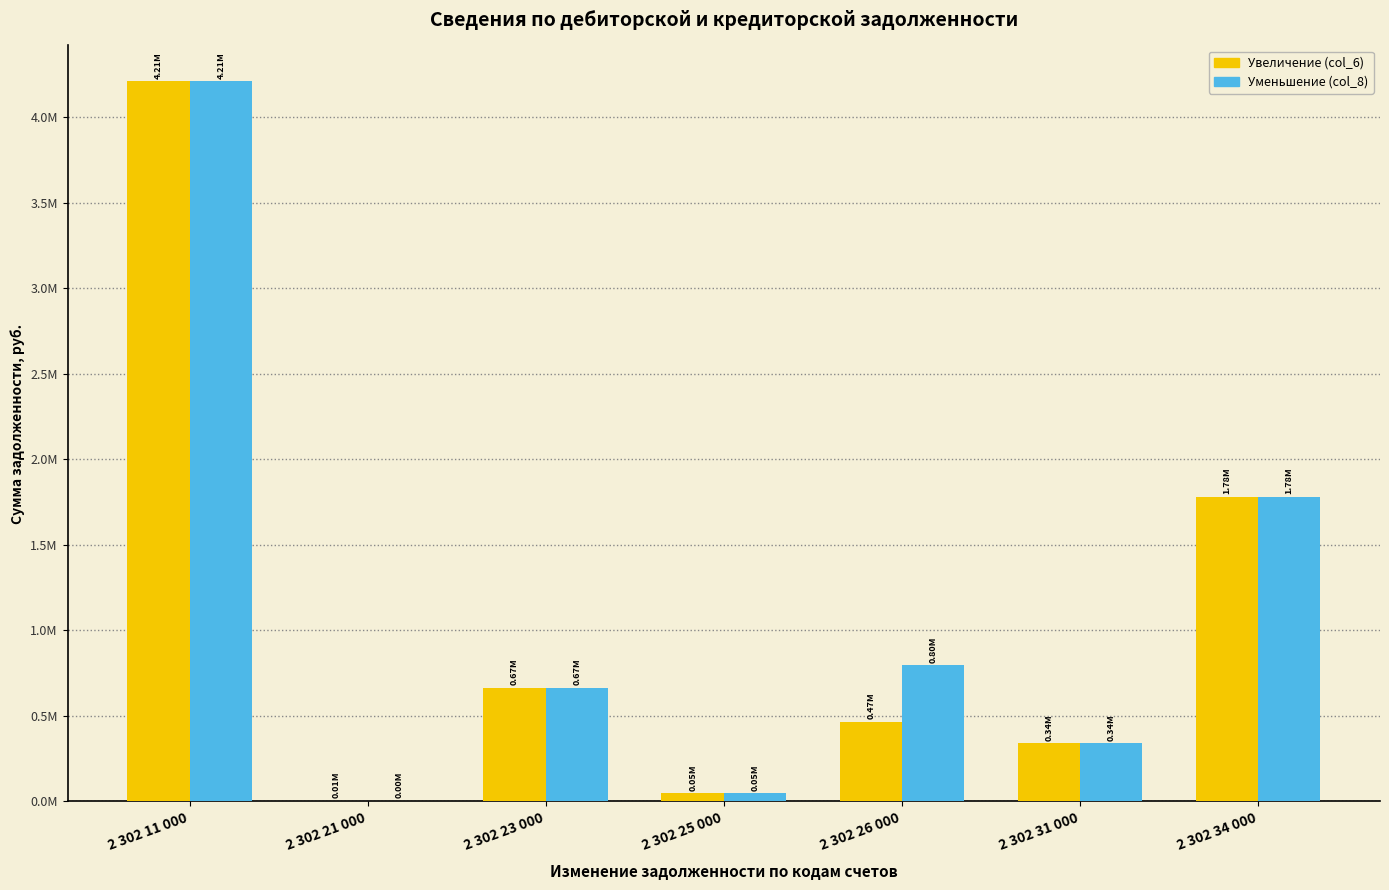

Which series has the widest spread of values?

Уменьшение (col_8)